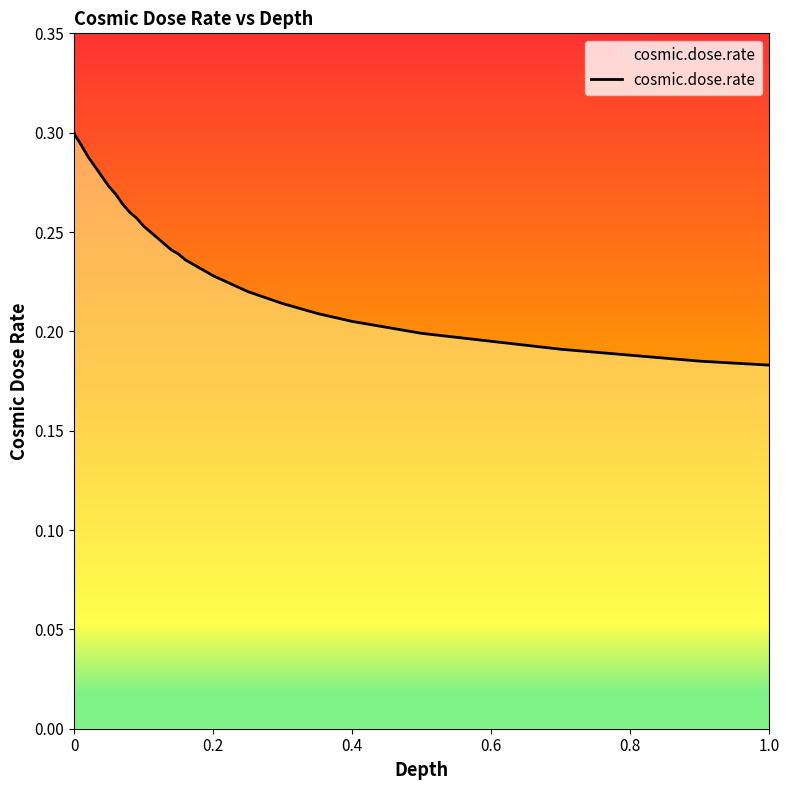

At which label is the value closest to 0?

1.0